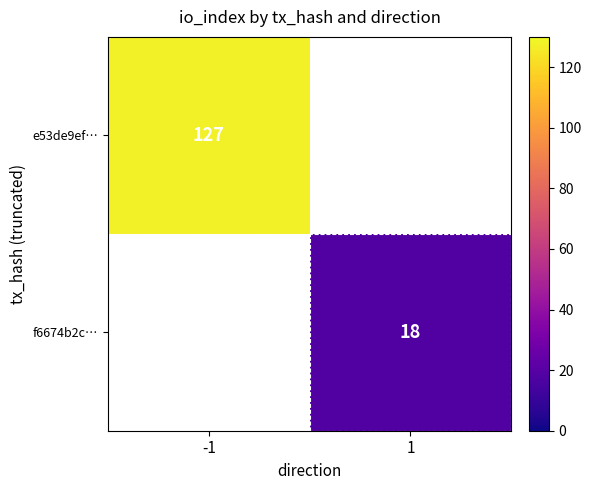

At how many categories does at least one series exceed 38?

1